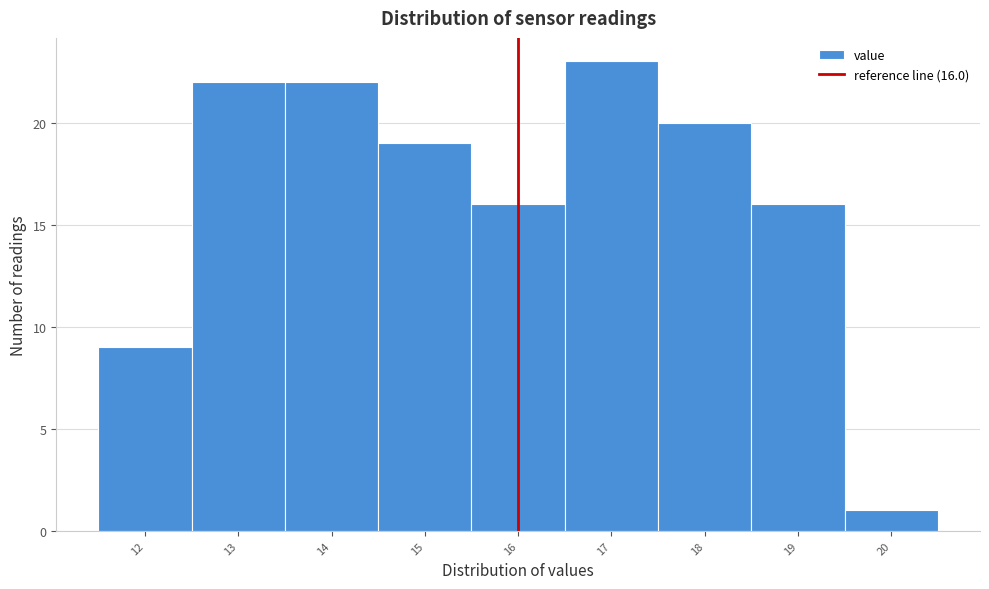

Which range on the x-axis has the tallest bar?

16.5 to 17.5